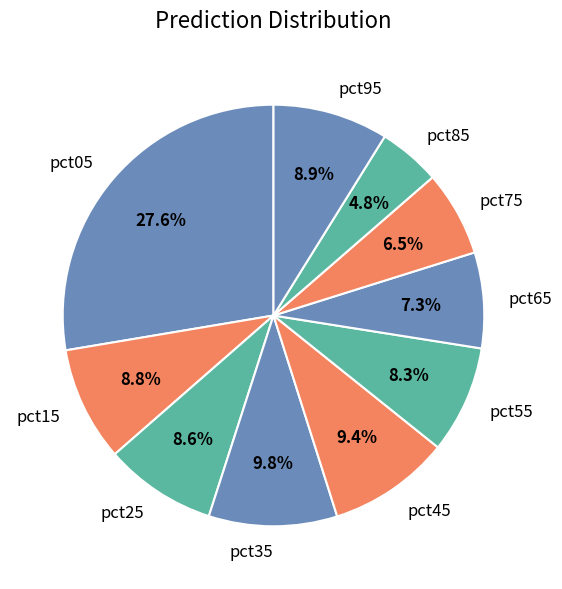

Count the number of slices in the pie.

10